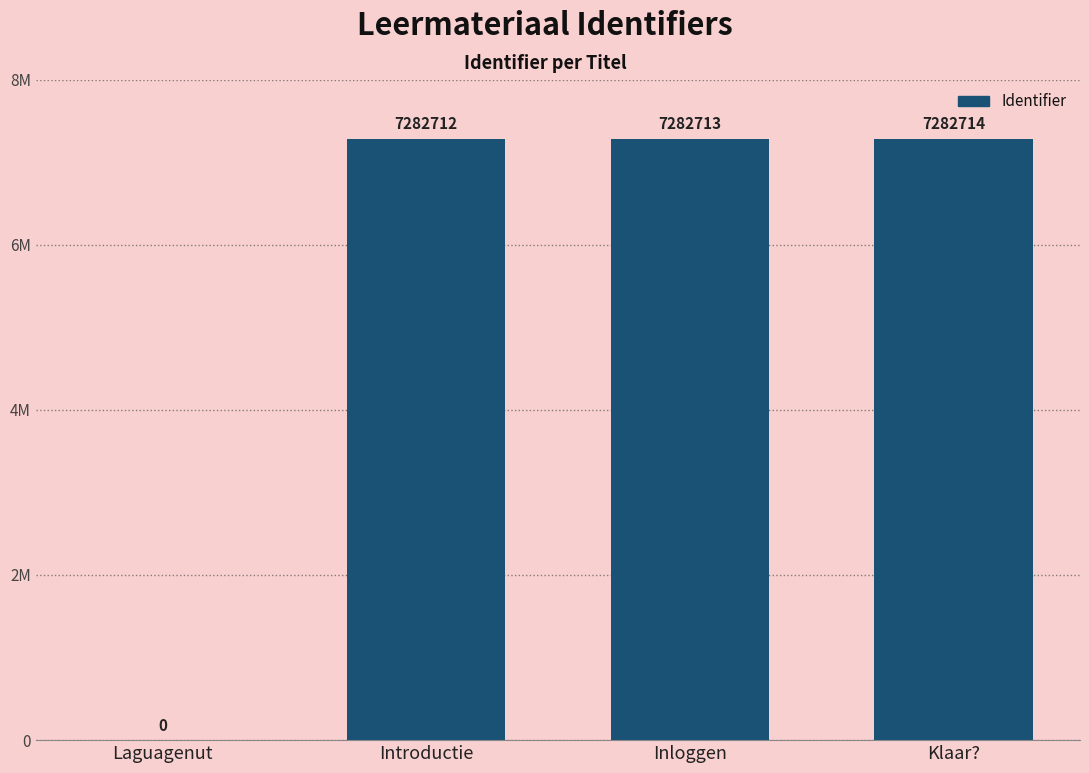

At which label does the data first exceed 7282713?

Klaar?